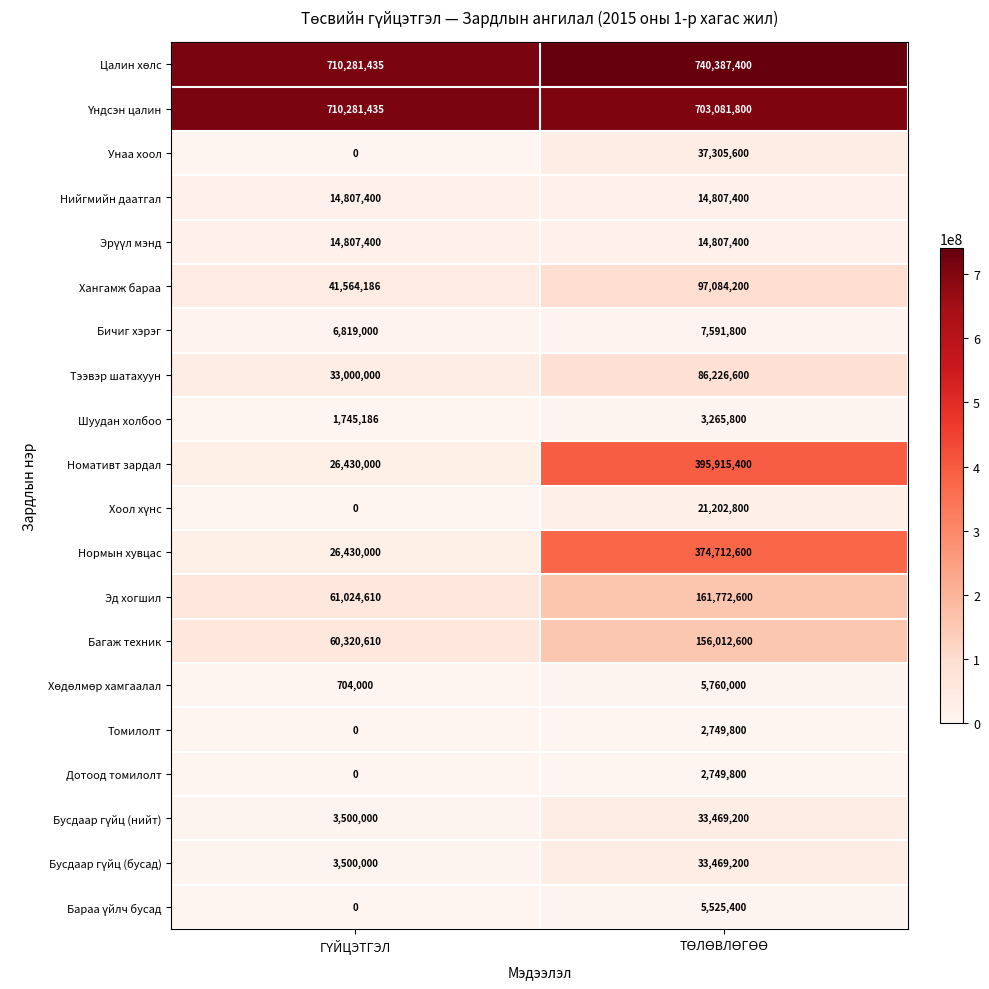

What is the difference between the maximum and minimum values in the Томилолт series?

2749800